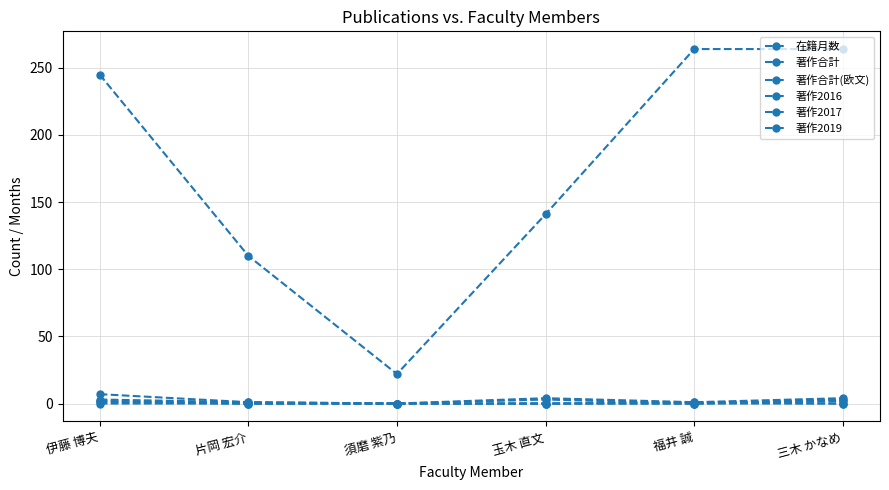

The 著作合計(欧文) series shows 2 at 片岡 宏介. True or false?

False